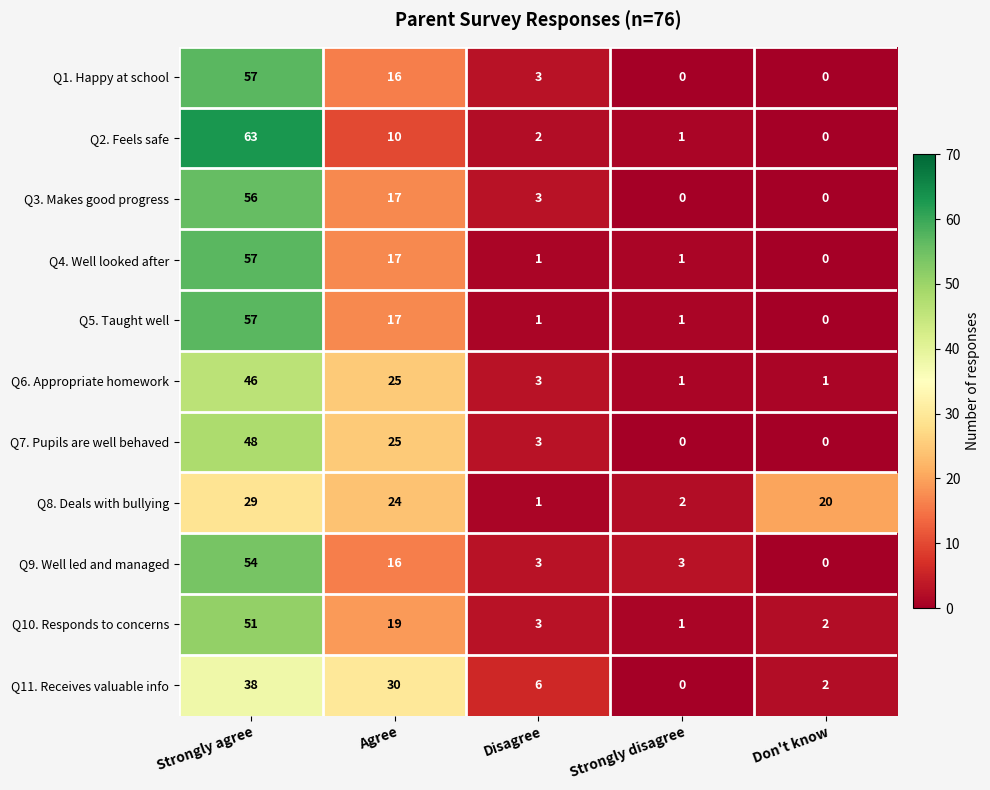

Between Strongly agree and Don't know, which series saw the biggest shift?

Q2. Feels safe